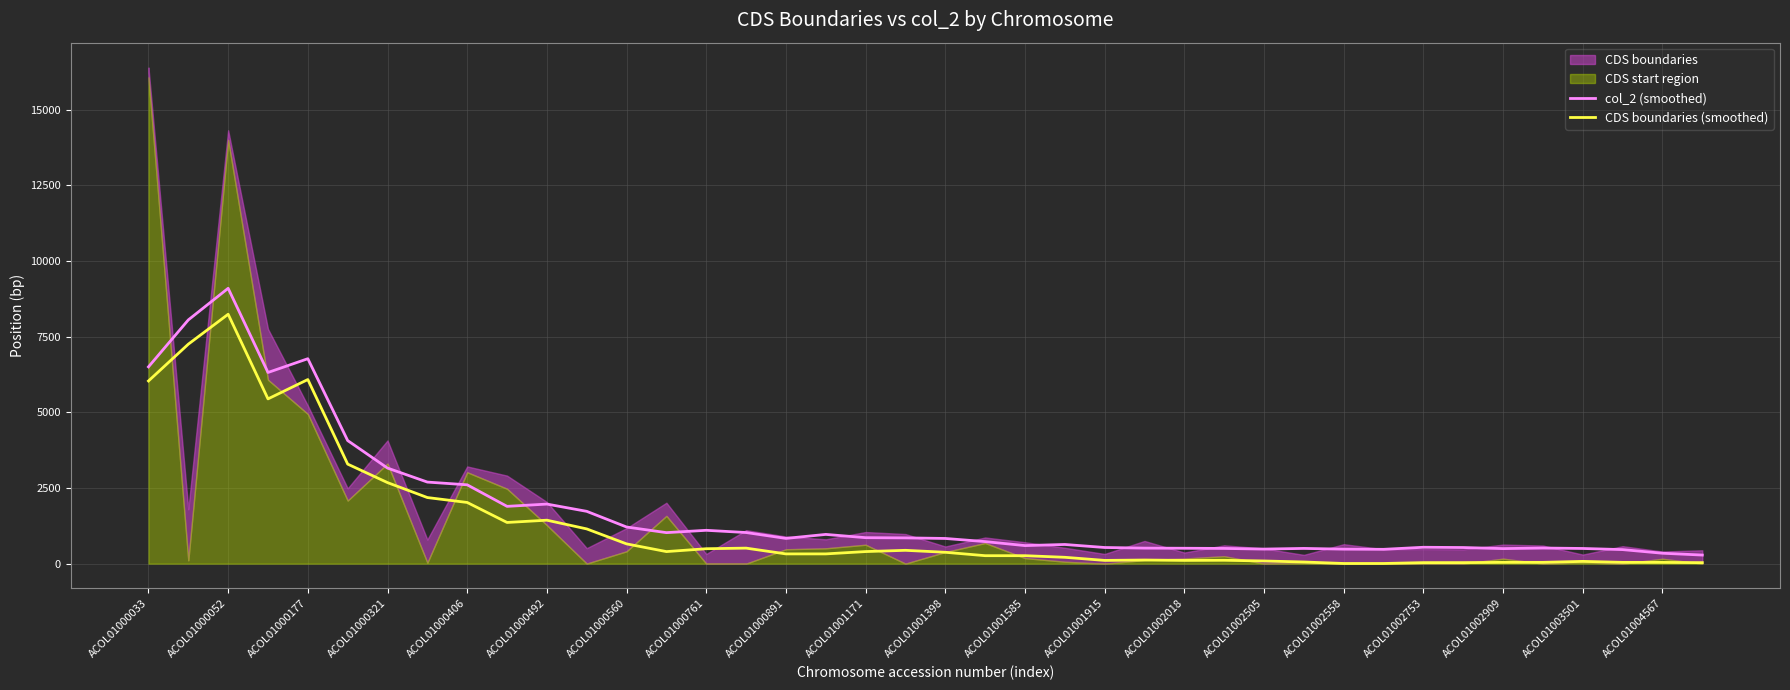

The value of col_2 (smoothed) at ACOL01001398 is 832.8. True or false?

True